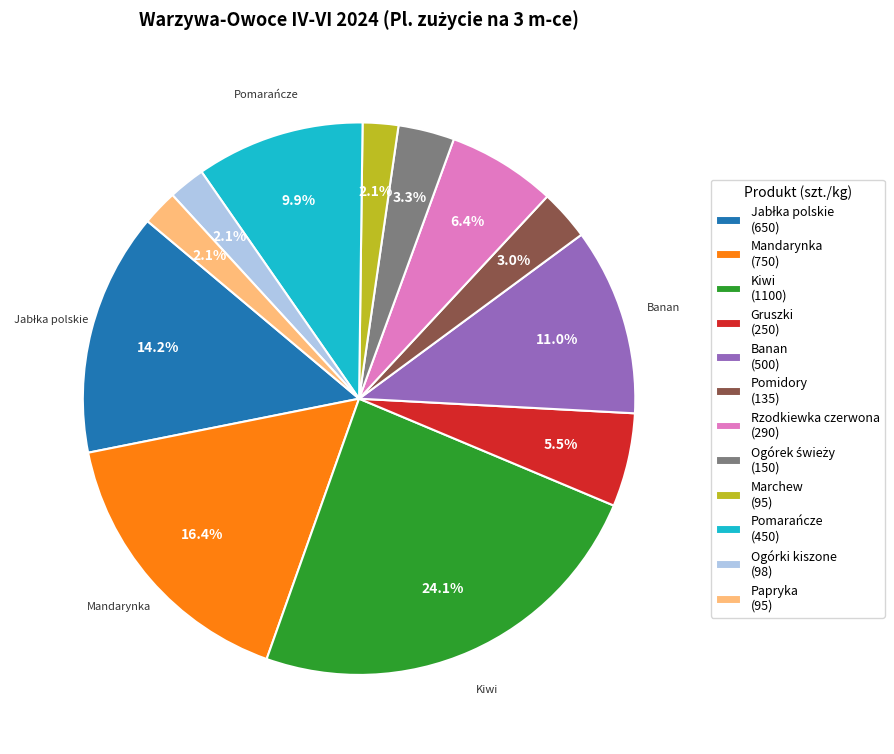

Is there any slice that represents more than half of the pie?

No